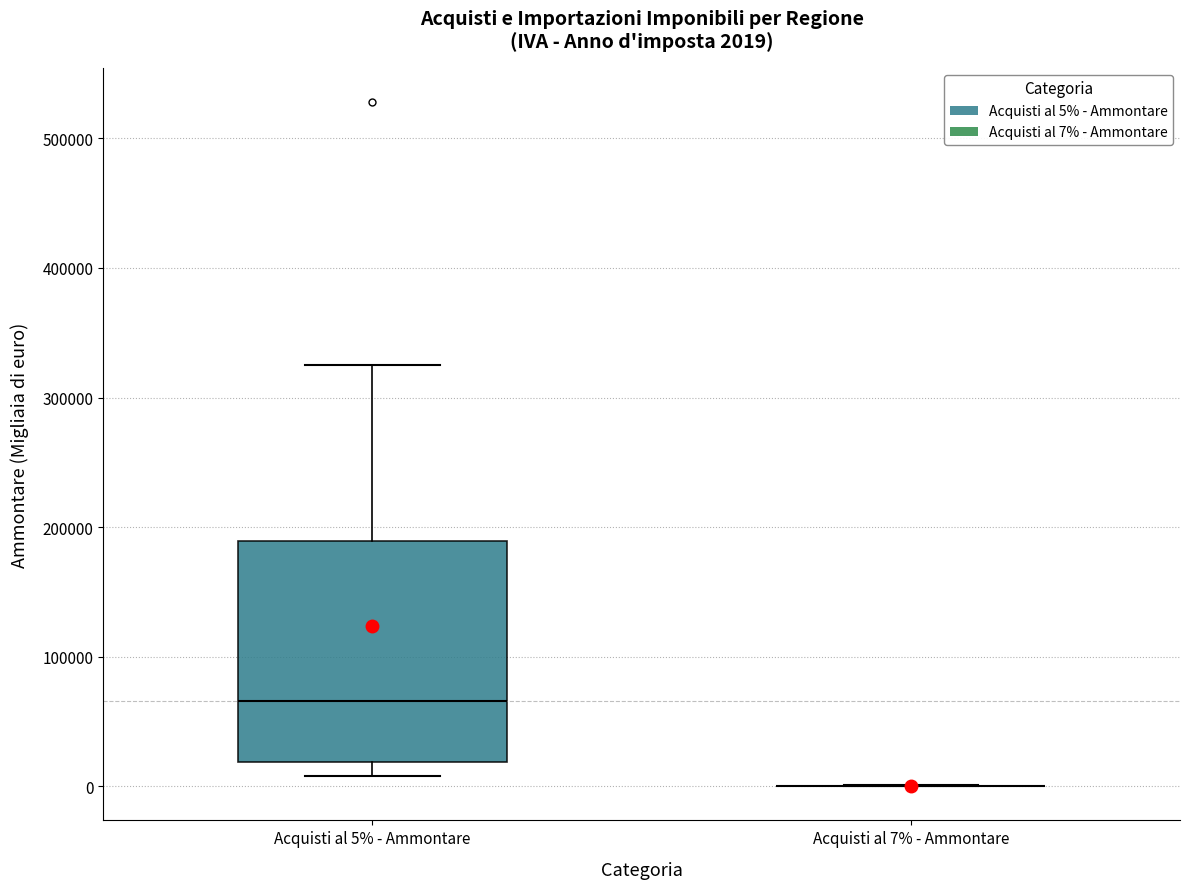

Which box is the tallest, from its lower edge to its upper edge?

Acquisti al 5% - Ammontare